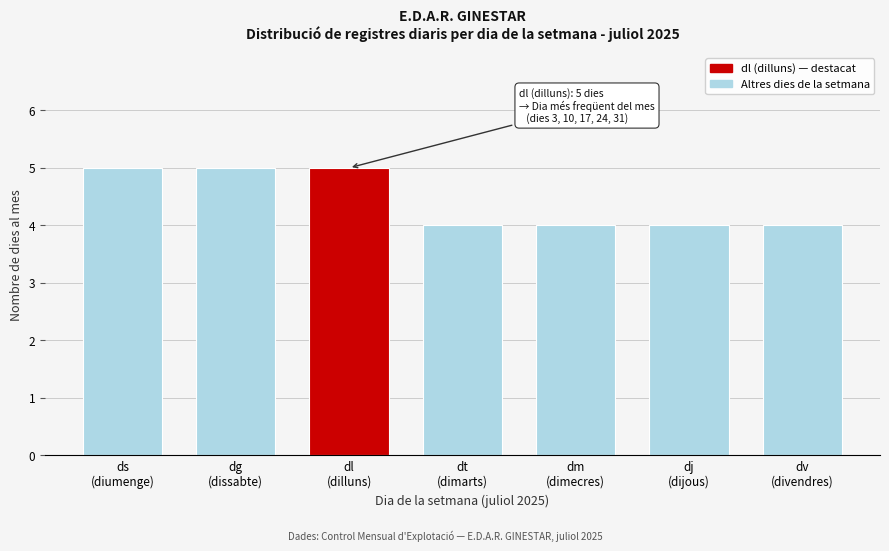

Reading left to right, transcribe all the data shown in this chart.

5	5	5	4	4	4	4